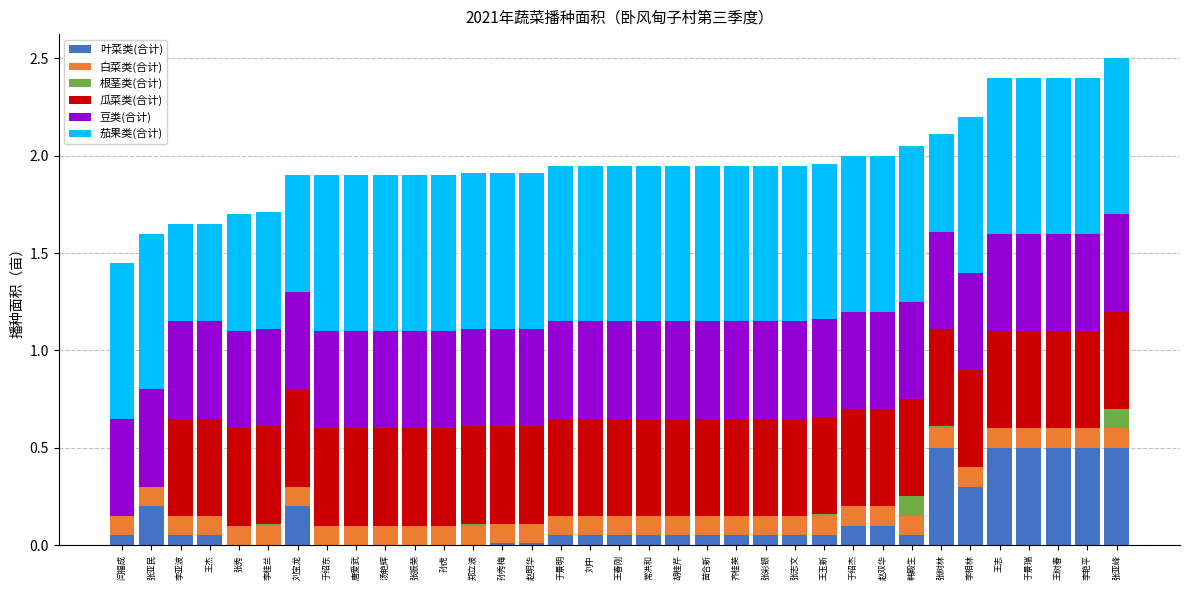

What is the total value across all series at 于绍杰?

2.0